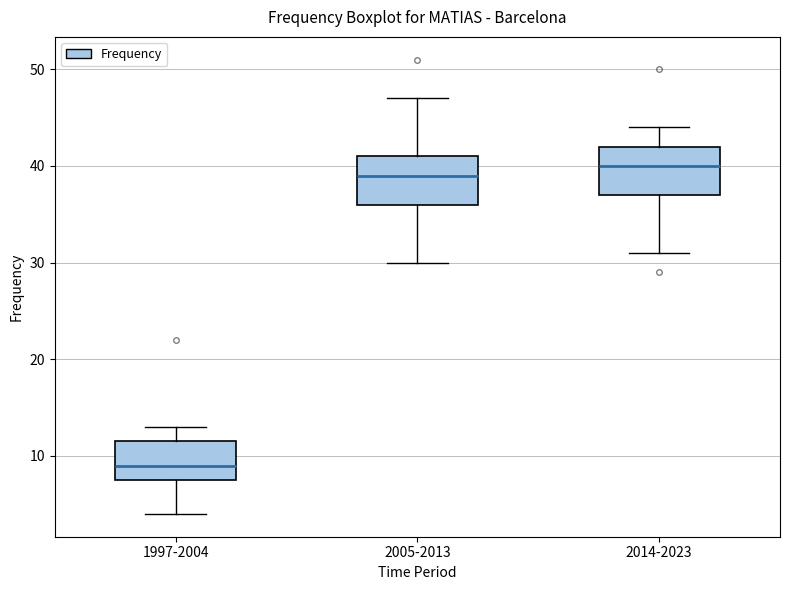

Which box has the lowest median line?

1997-2004